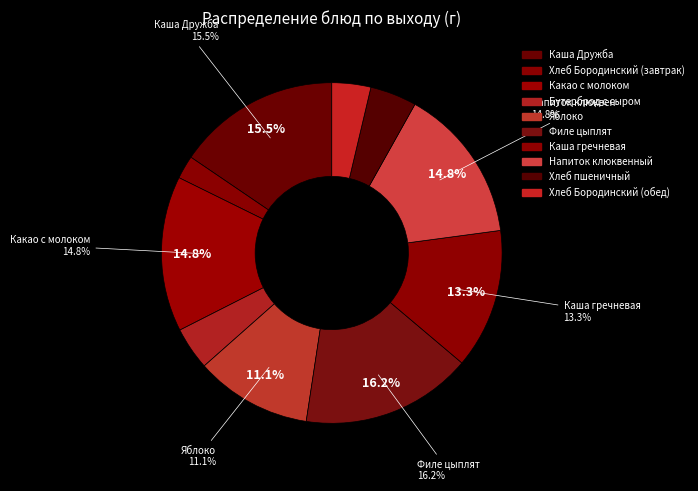

True or false: Хлеб пшеничный accounts for 4% of the total.

True